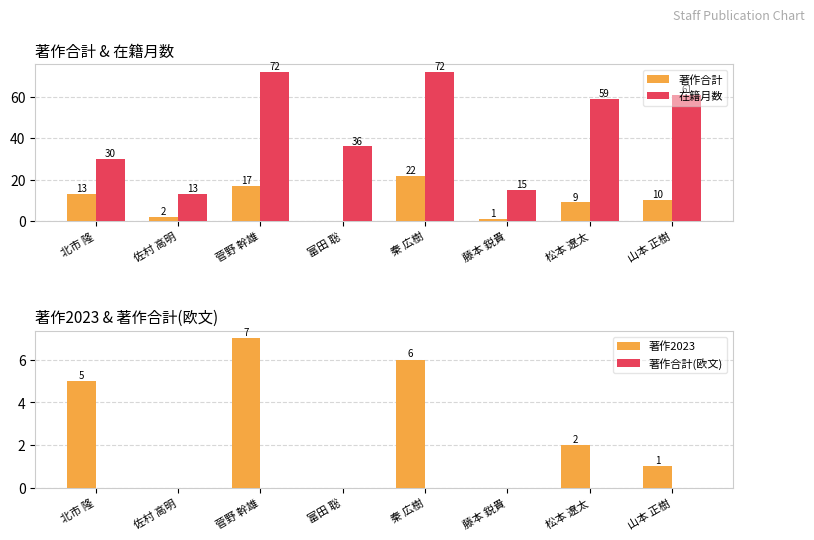

Which series has the largest total across all categories?

在籍月数